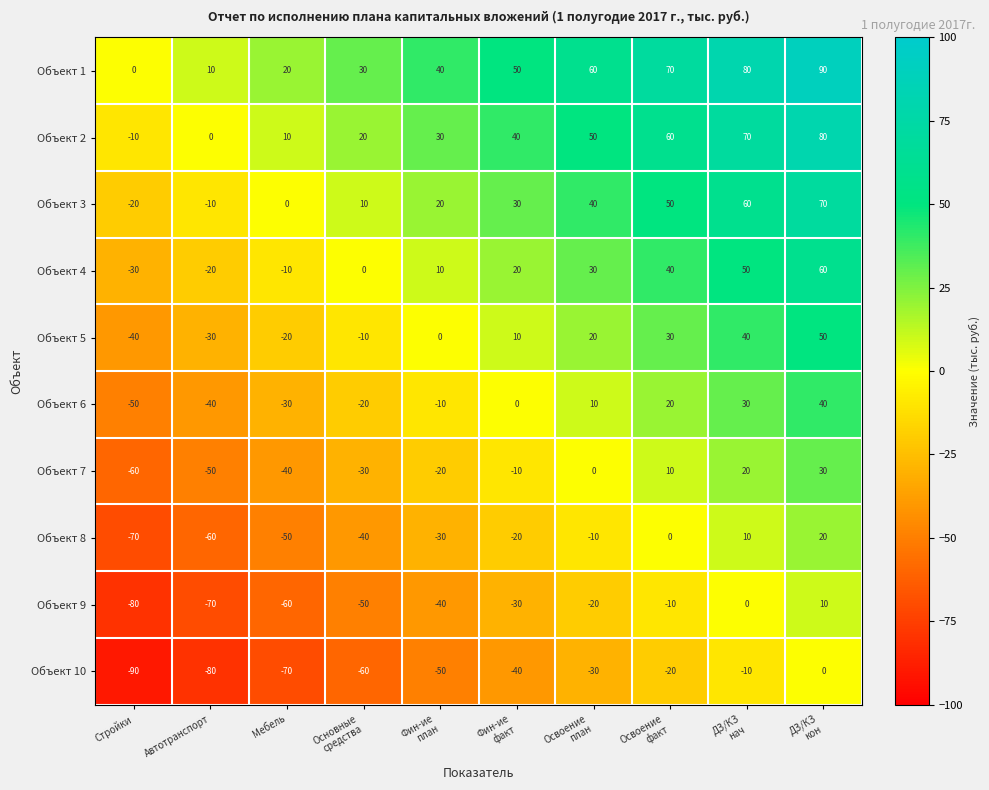

True or false: Объект 7 has a value of -60 at Стройки.

True